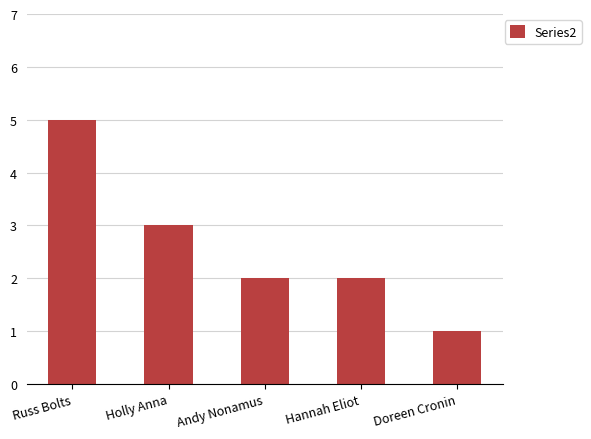

Is it true that the value at Russ Bolts is 5?

True